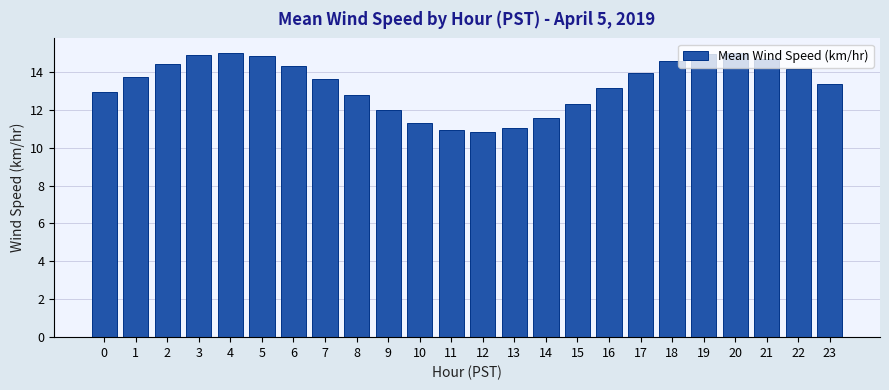

How many bars are there in total?

24